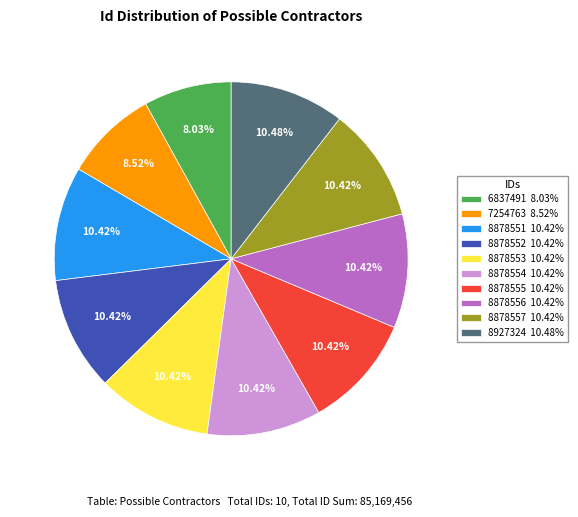

How many slices are in this pie chart?

10